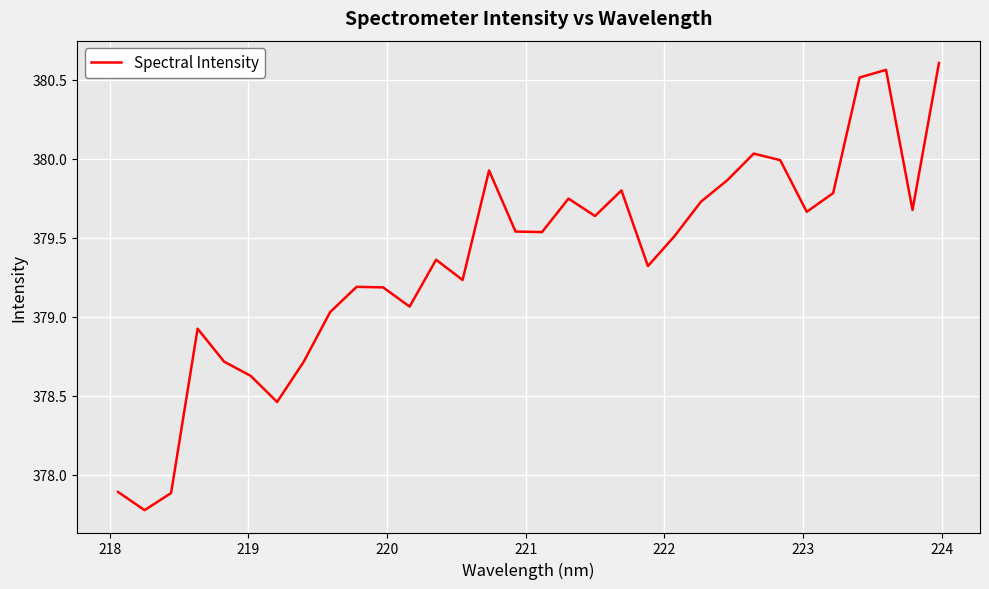

How many values are below 379?

8